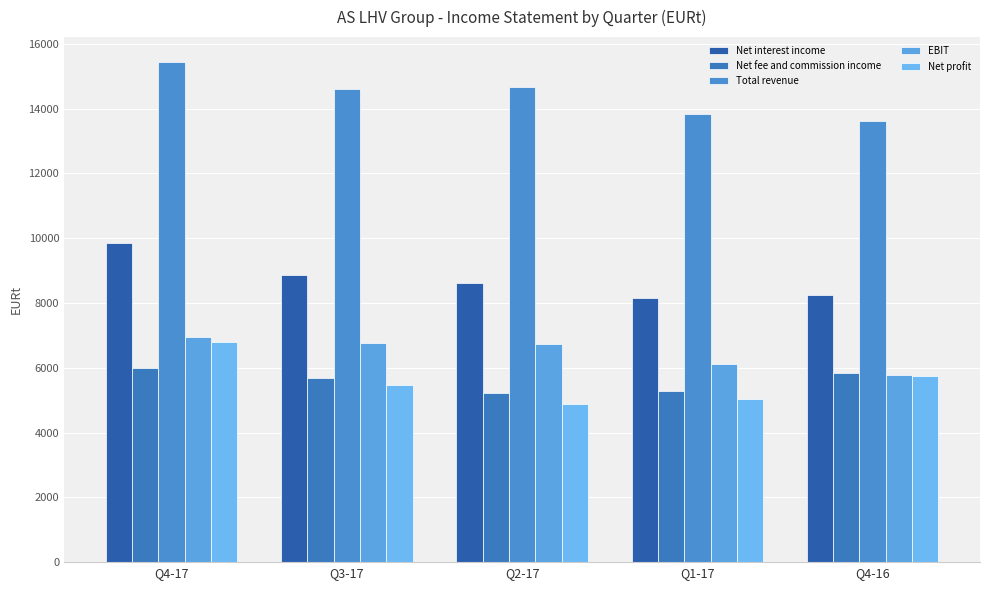

Does the chart contain any negative values?

No